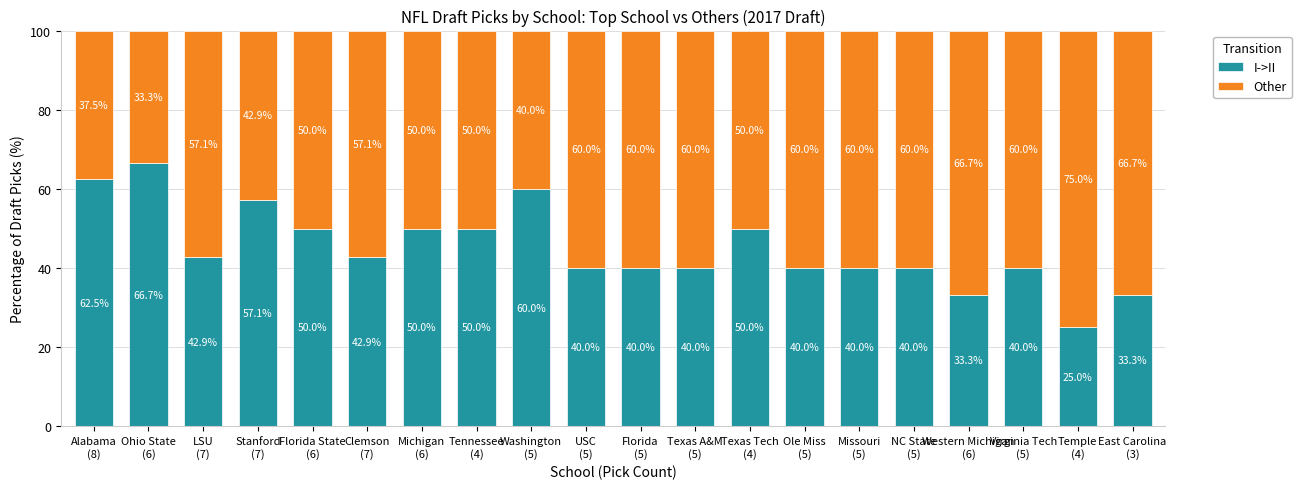

What is the difference between the maximum and minimum values in the I->II series?

41.7